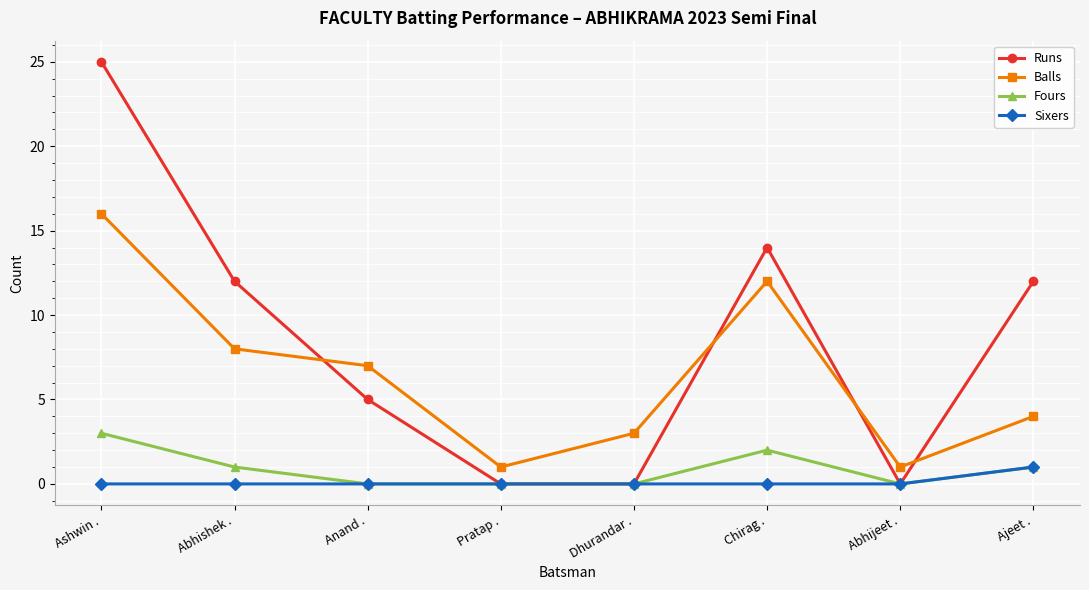

The Balls series shows 24 at Ashwin .. True or false?

False